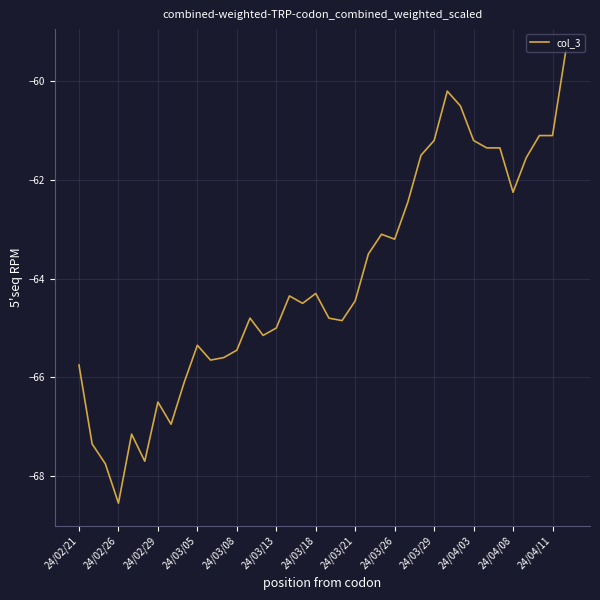

What is the greatest value displayed?

-59.4